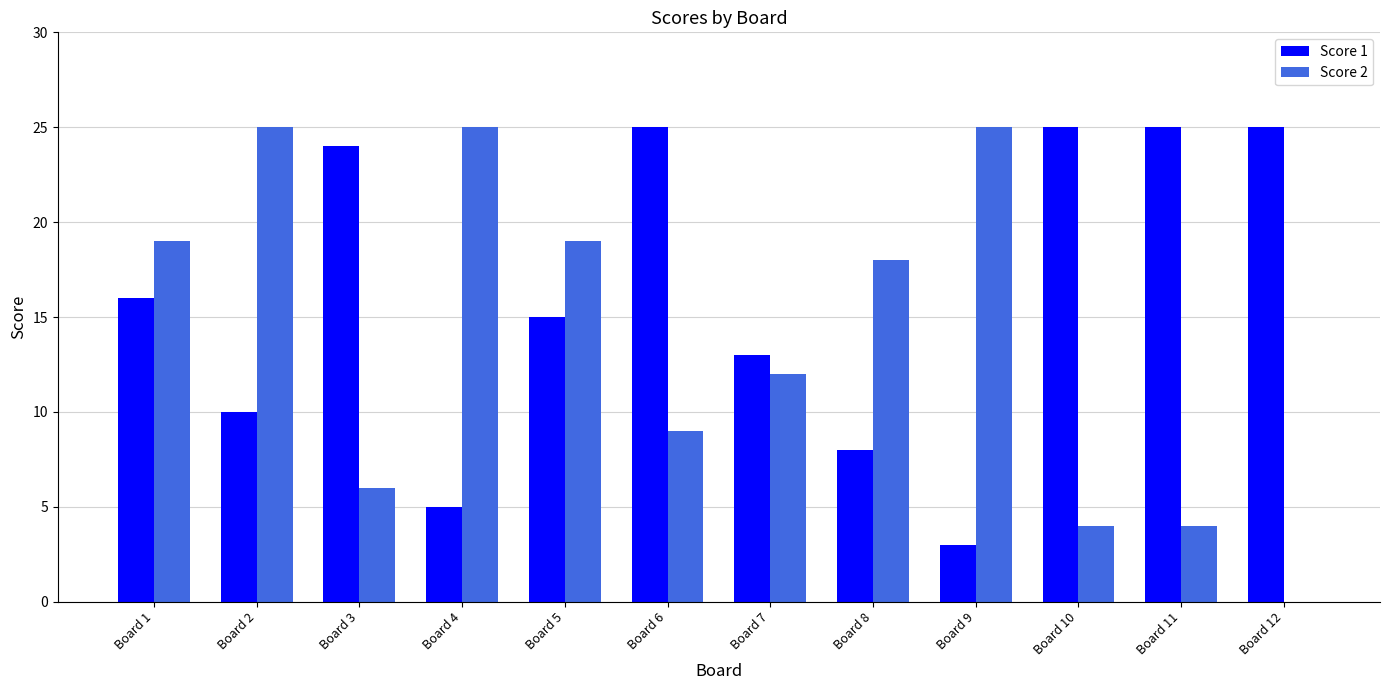

What are all the series names shown in the legend?

Score 1, Score 2